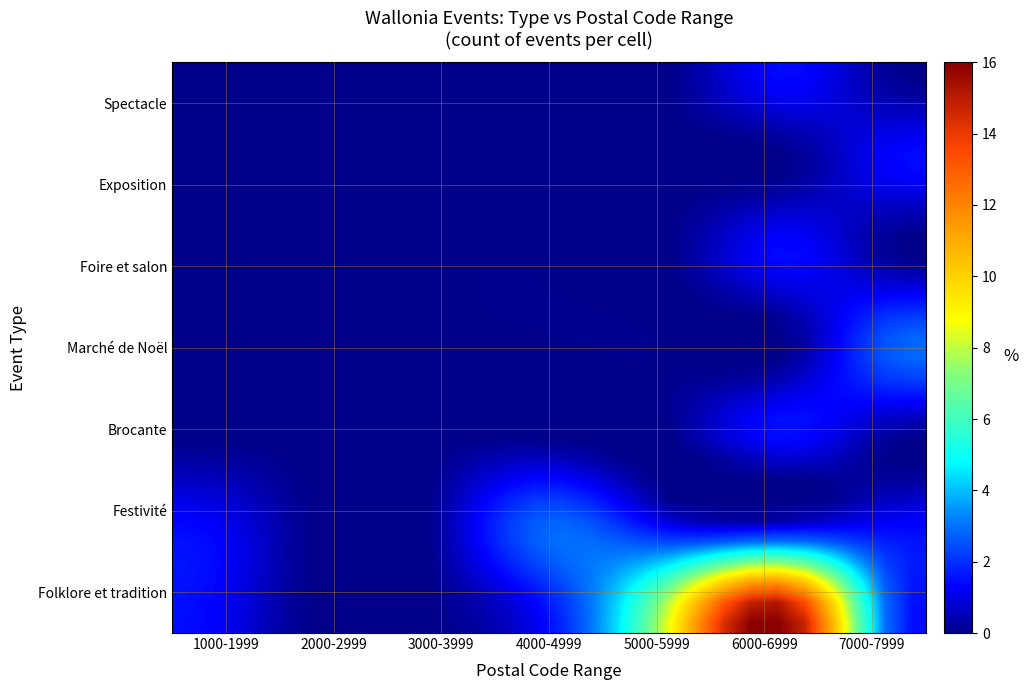

At how many categories does at least one series exceed 12?

4